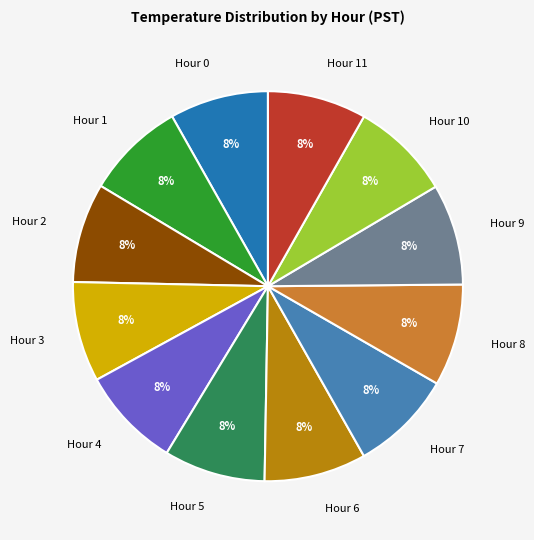

Is Hour 6 the majority of the pie?

No